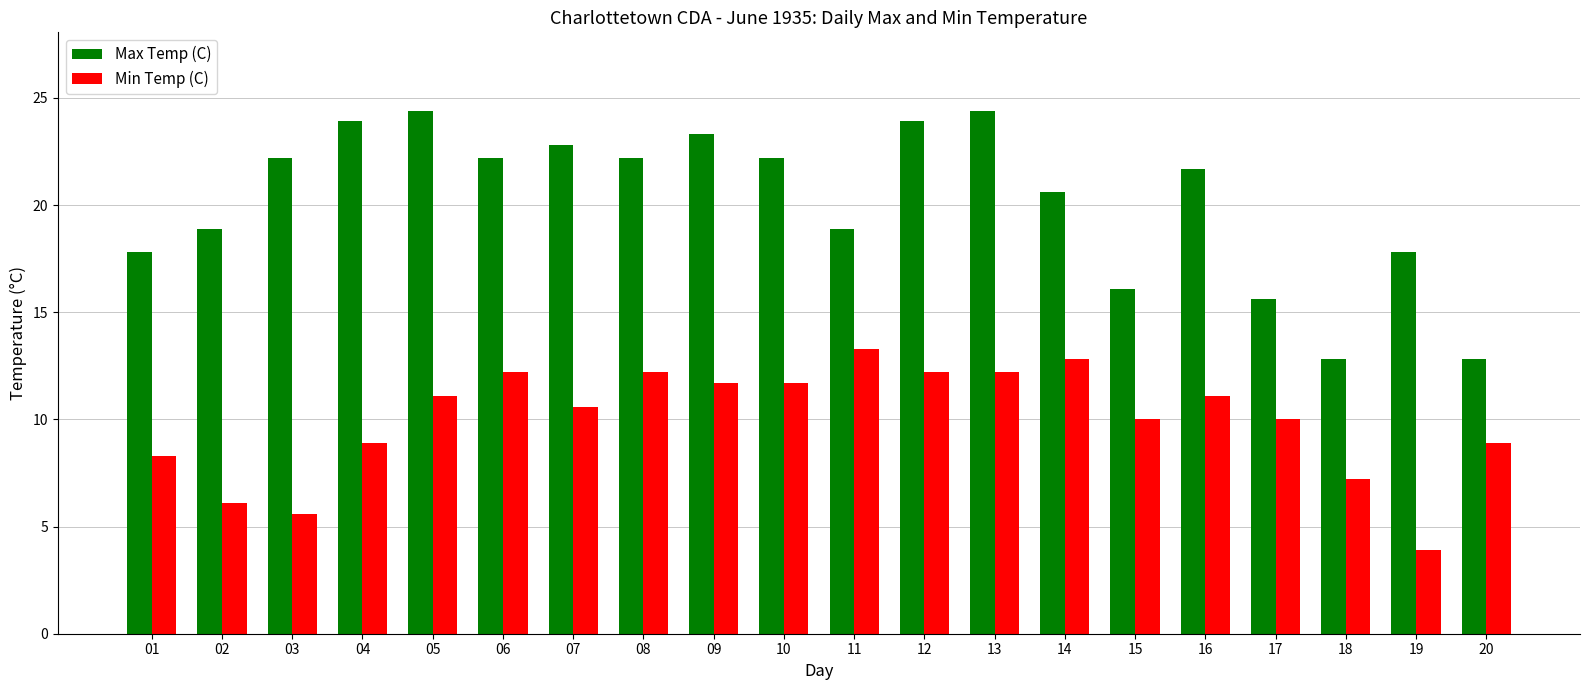

What is the difference between the highest and lowest values at 20?

3.9